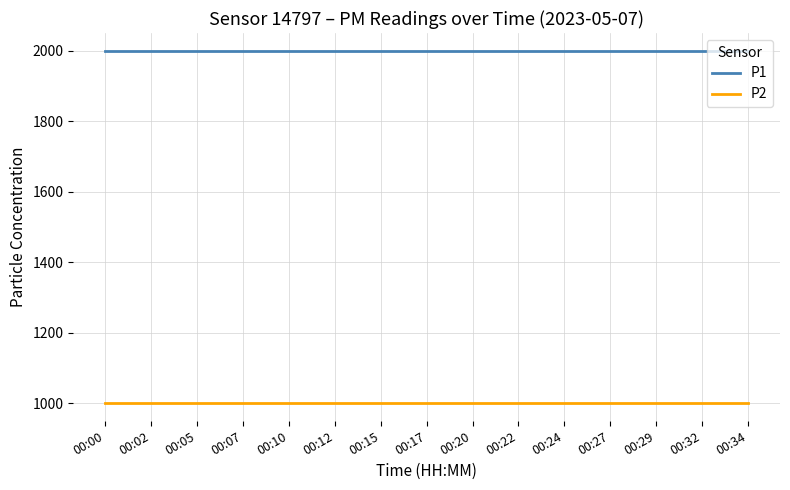

What is the sum of all P2 values?

14998.5